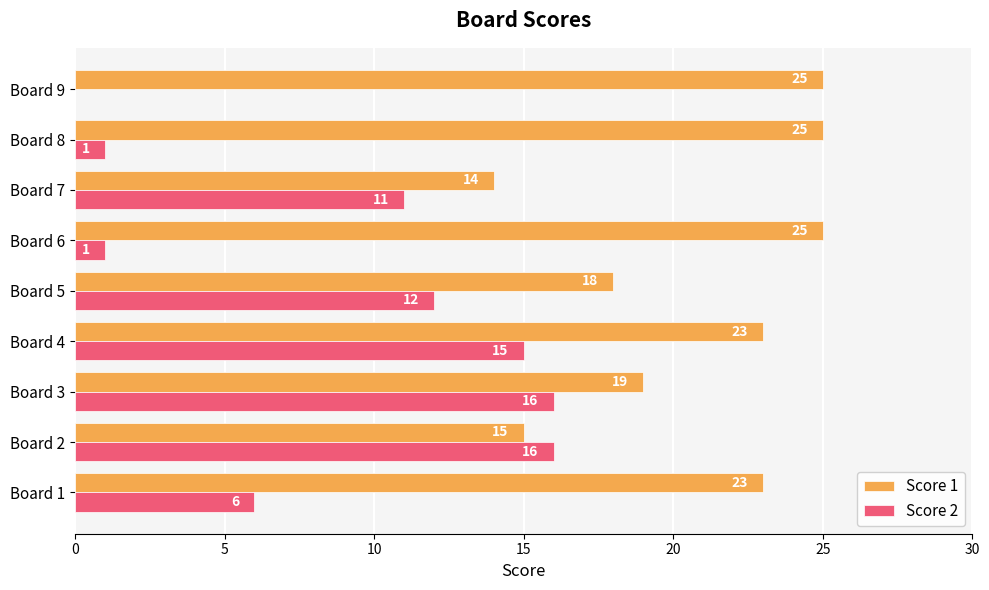

The Score 1 series shows 25 at Board 9. True or false?

True